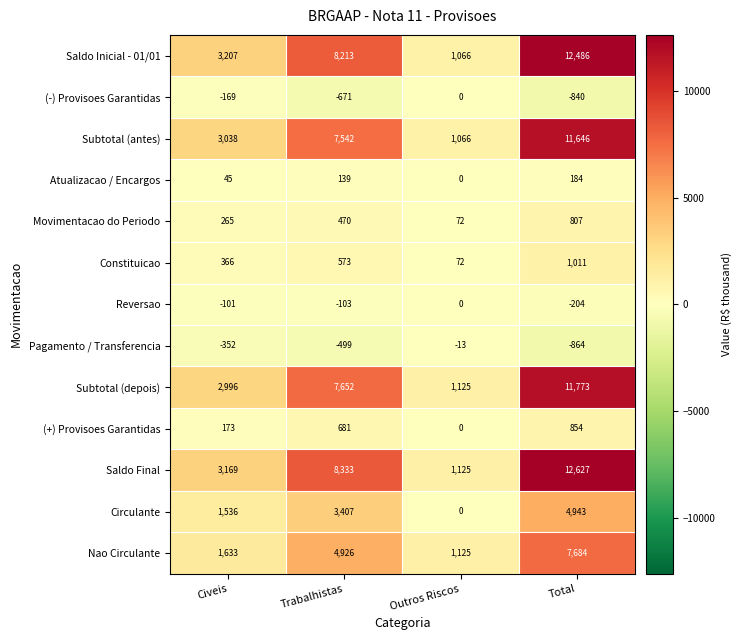

What is the difference between the second highest and minimum values in the Movimentacao do Periodo series?

398